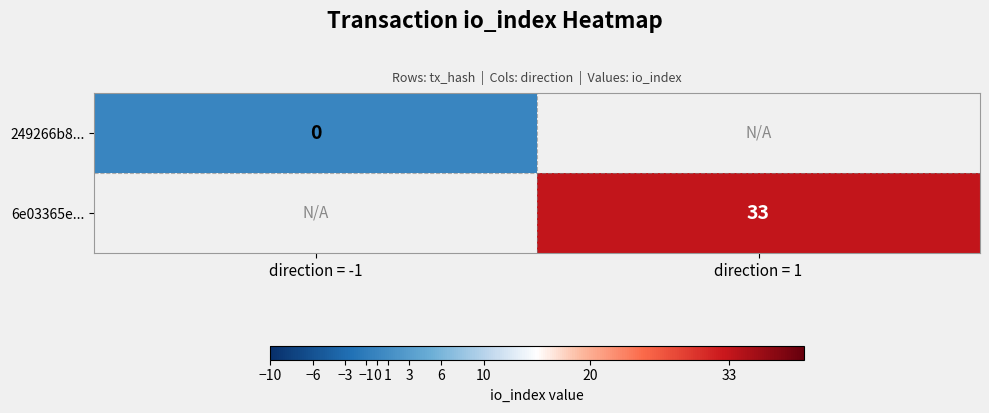

The value of 6e03365e... at direction = 1 is 22.8. True or false?

False